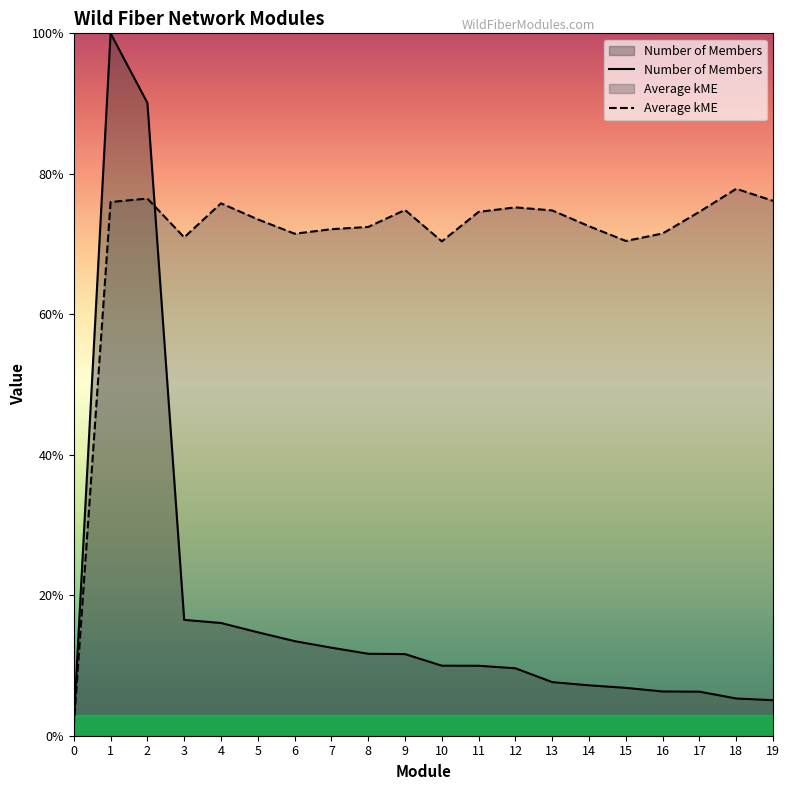

How many distinct data groups are displayed?

2